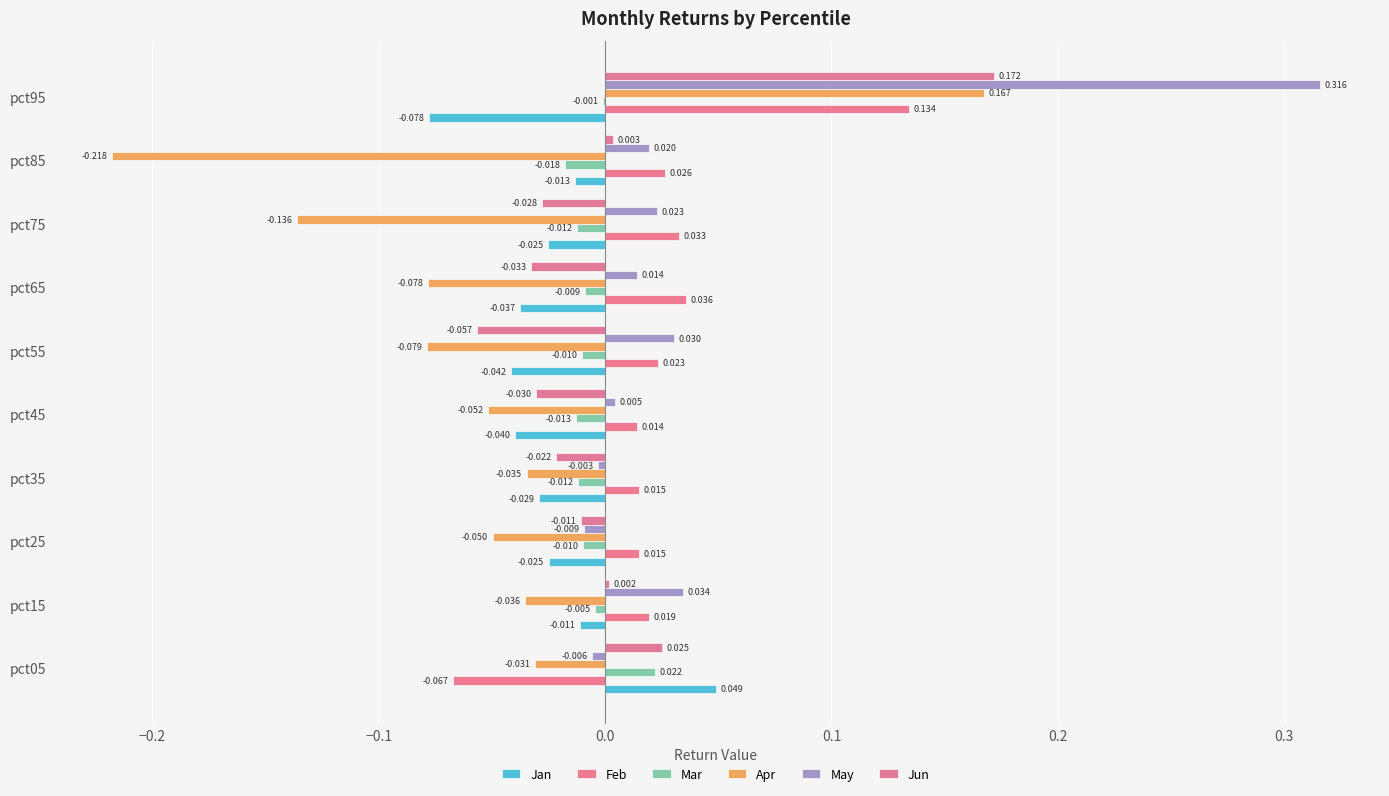

What is the difference between the maximum and minimum values in the Jan series?

0.1